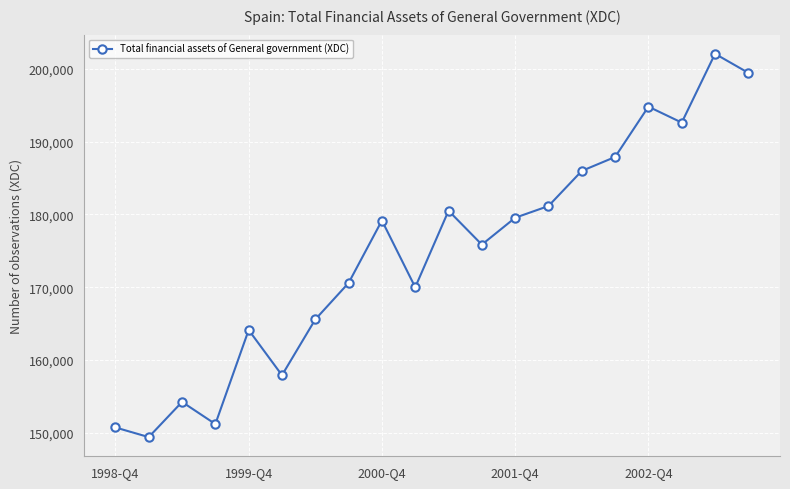

Is this an area chart (filled region under the line)?

No